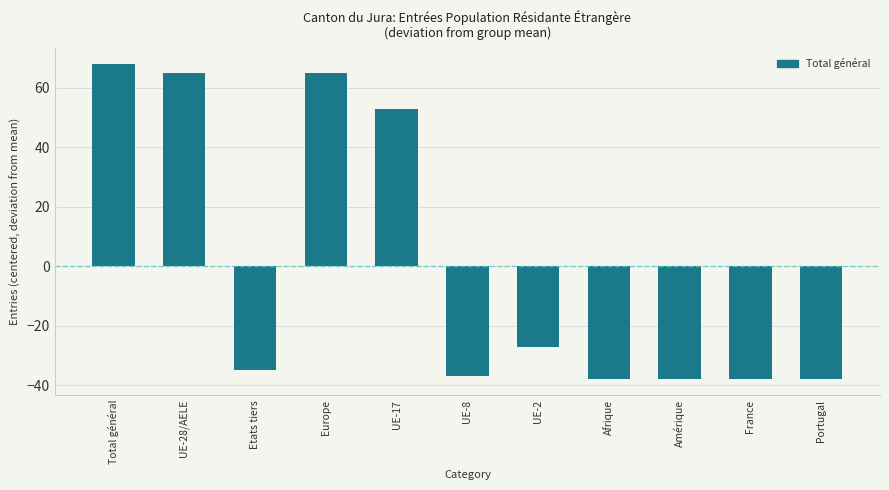

Reading left to right, list all the values displayed in this chart.

68	65	-35	65	53	-37	-27	-38	-38	-38	-38